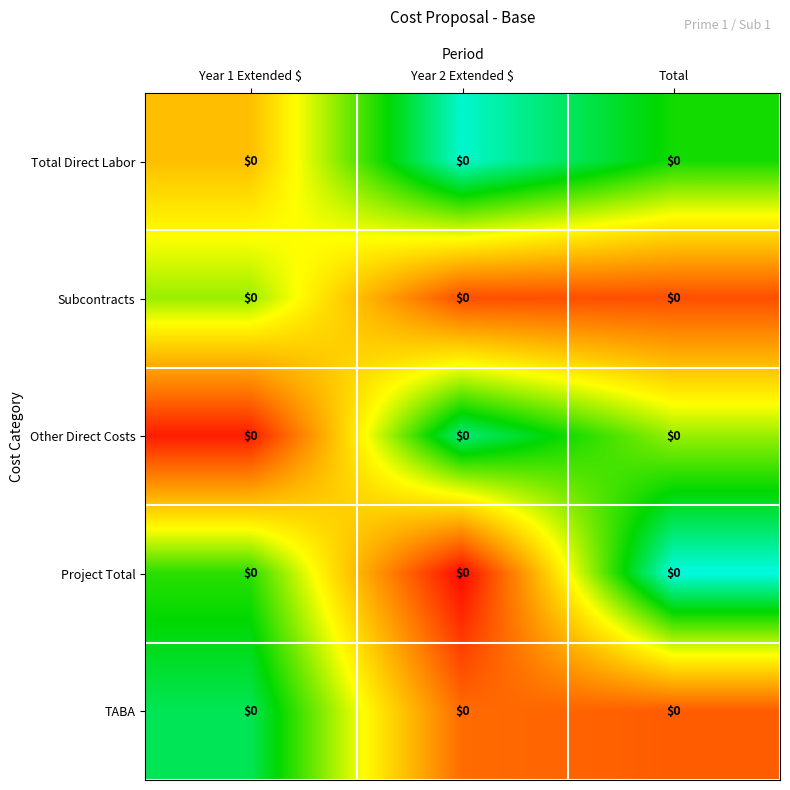

Between Year 1 Extended $ and Total, which is larger?

Total